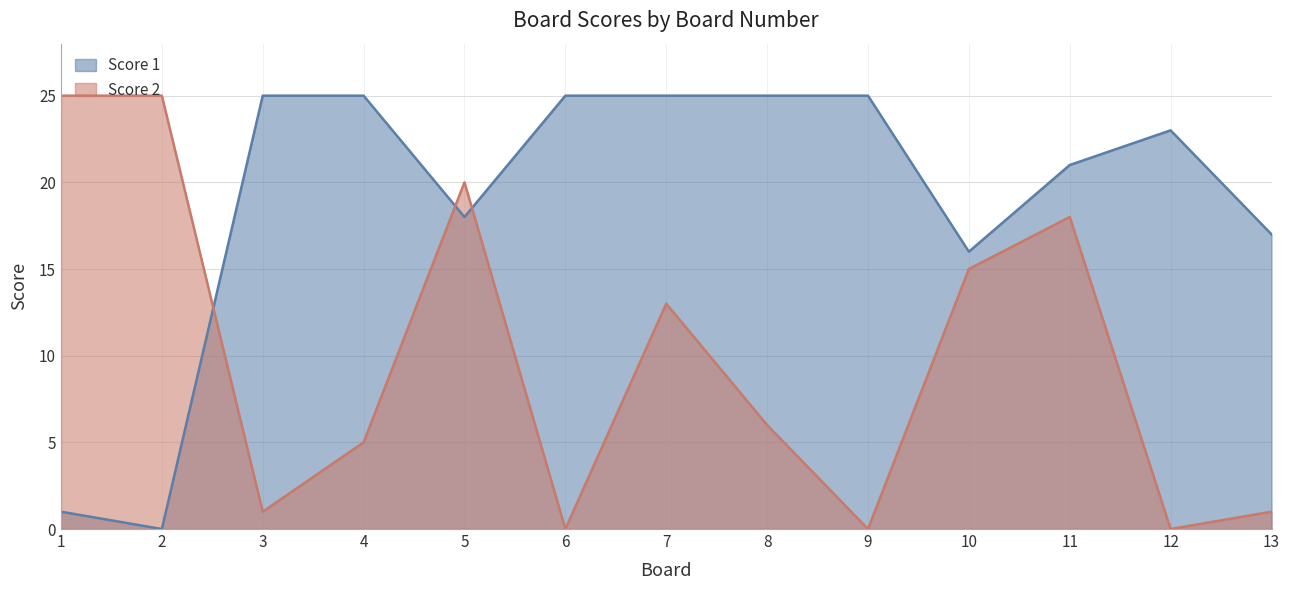

Where do Score 2 and Score 1 first cross each other?

2 and 3